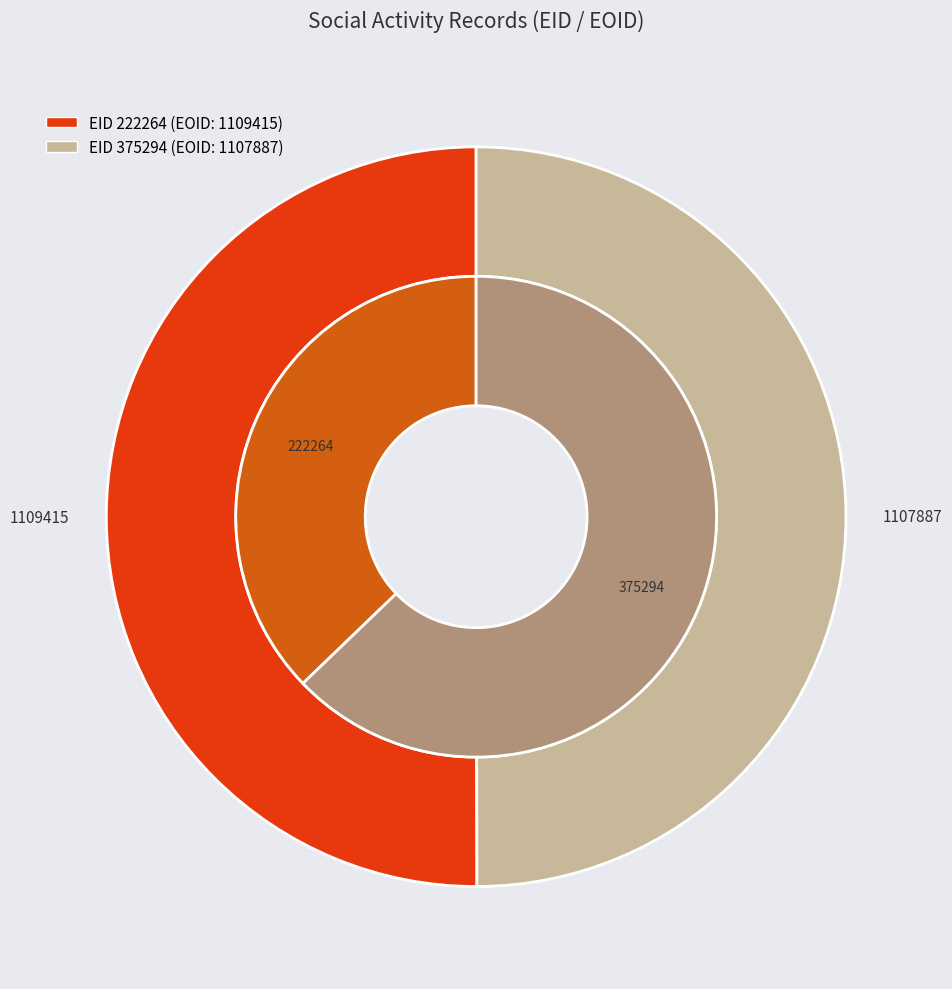

To the nearest percent, what is the average slice percentage?

50%